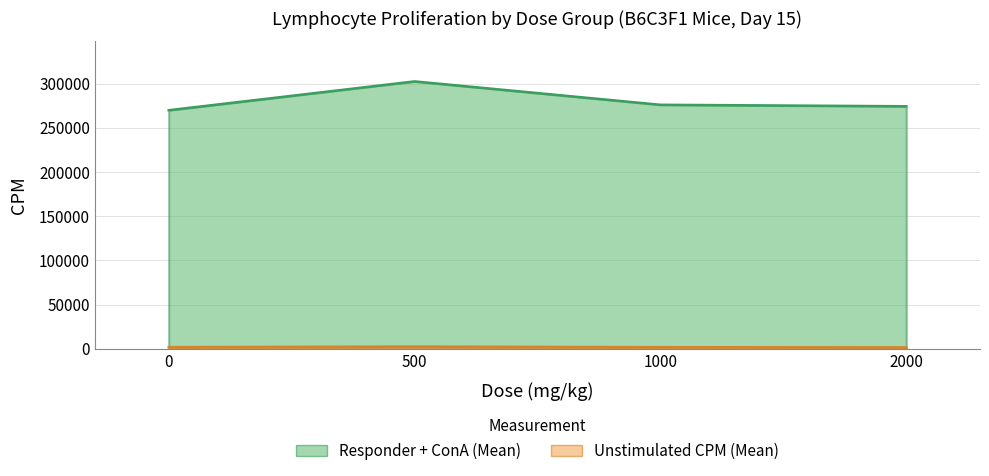

True or false: Unstimulated CPM (Mean) and Responder + ConA (Mean) intersect in this chart.

False